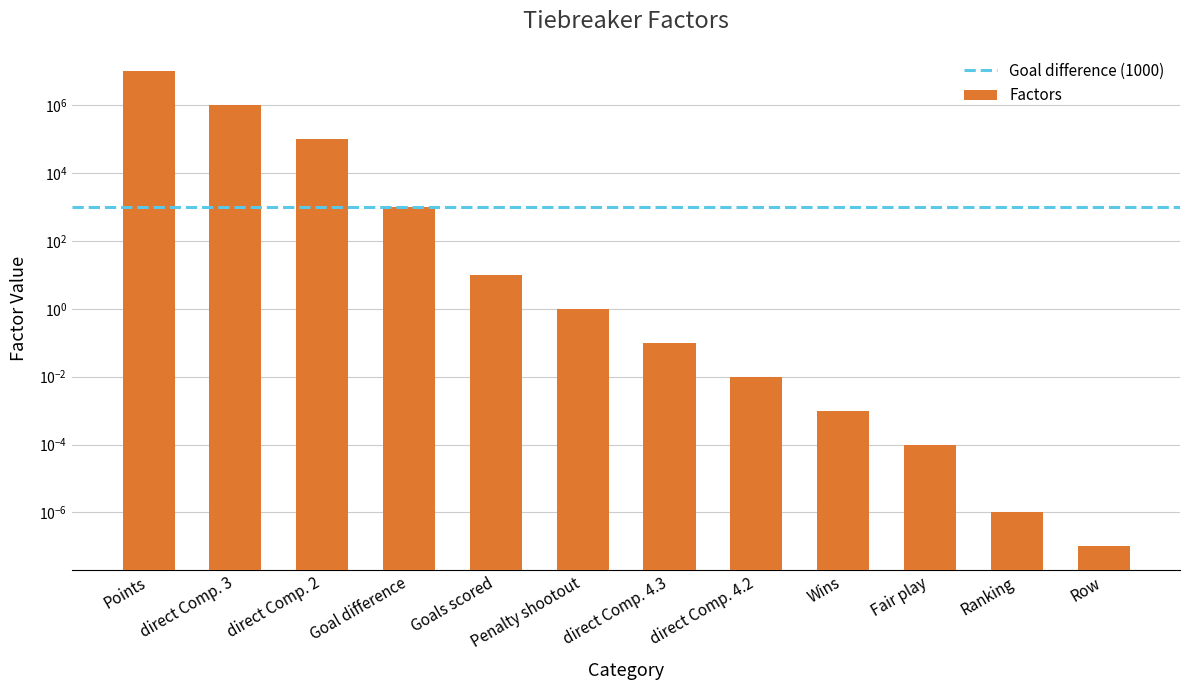

Reading right to left, what are all the values shown in this chart?

Row=0.0	Ranking=0.0	Fair play=0.0	Wins=0.0	direct Comp. 4.2=0.0	direct Comp. 4.3=0.1	Penalty shootout=1.0	Goals scored=10.0	Goal difference=1000.0	direct Comp. 2=100000.0	direct Comp. 3=1000000.0	Points=10000000.0